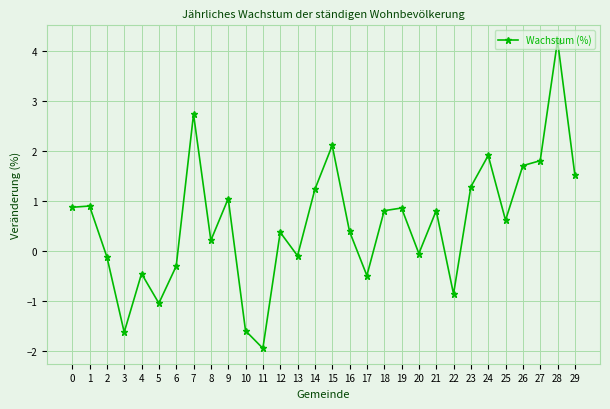

The value at 9 is 1.0. True or false?

True